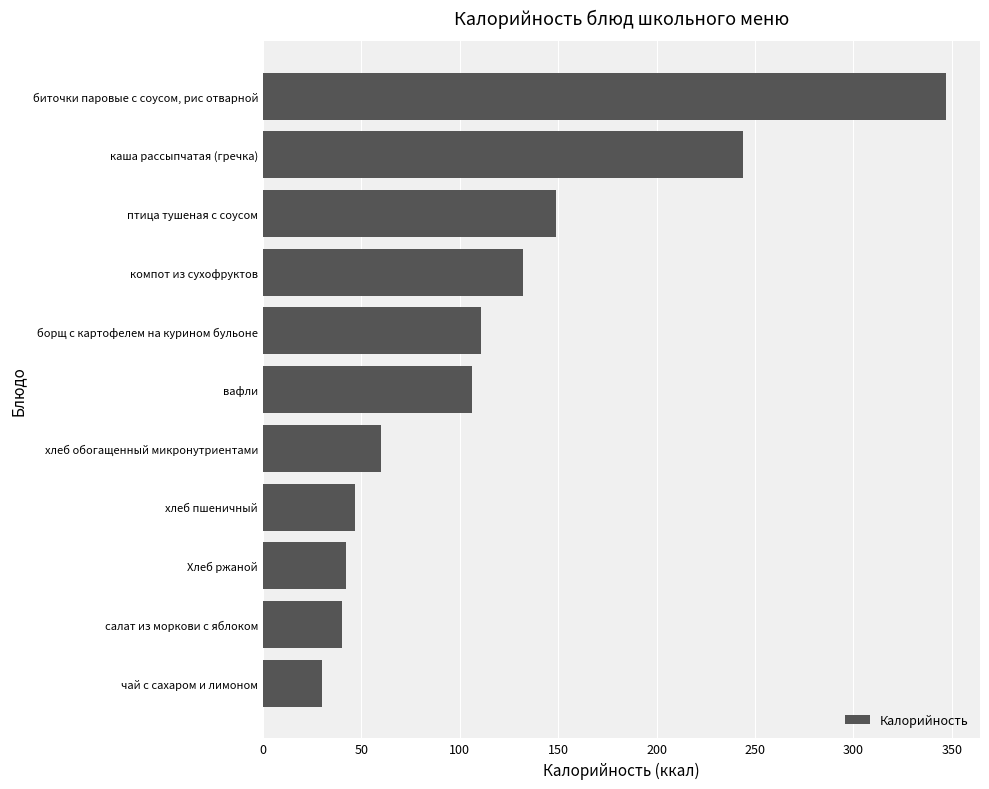

How many bars are there in total?

11